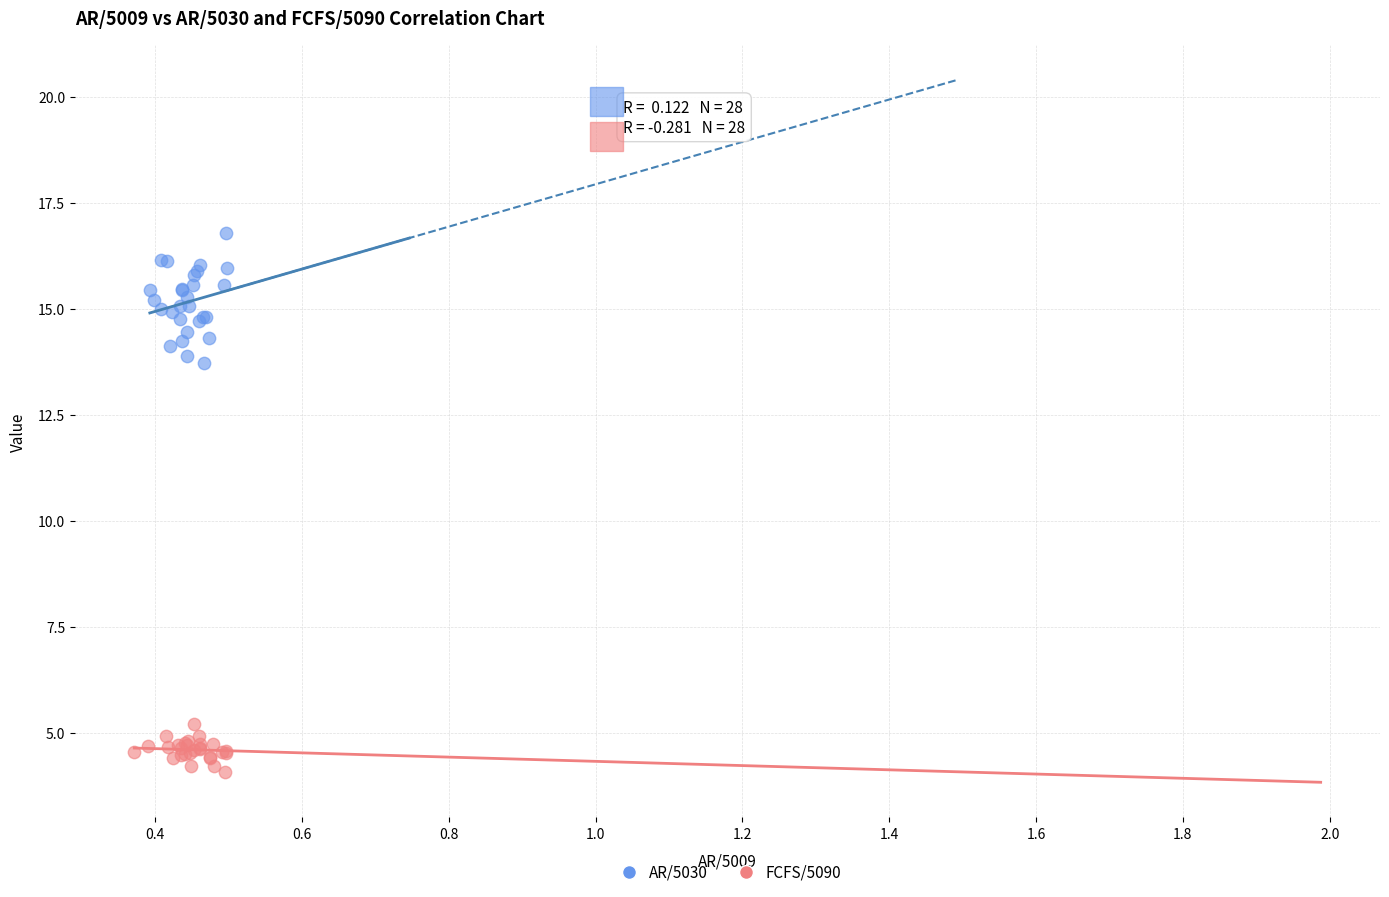

Which series reaches the minimum Y coordinate?

FCFS/5090